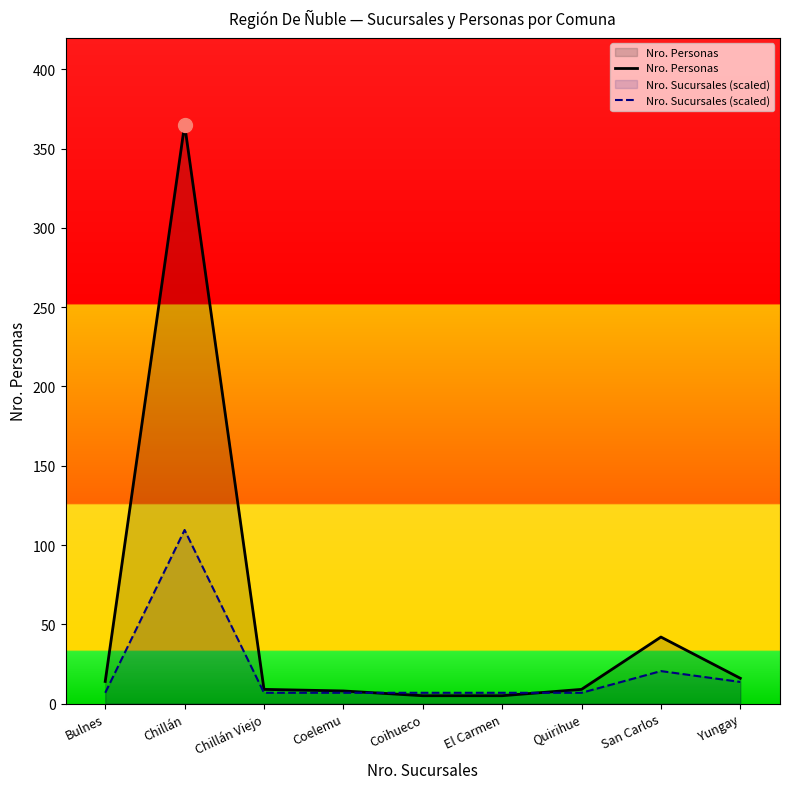

How many interior local peaks does the Nro. Personas series have?

2